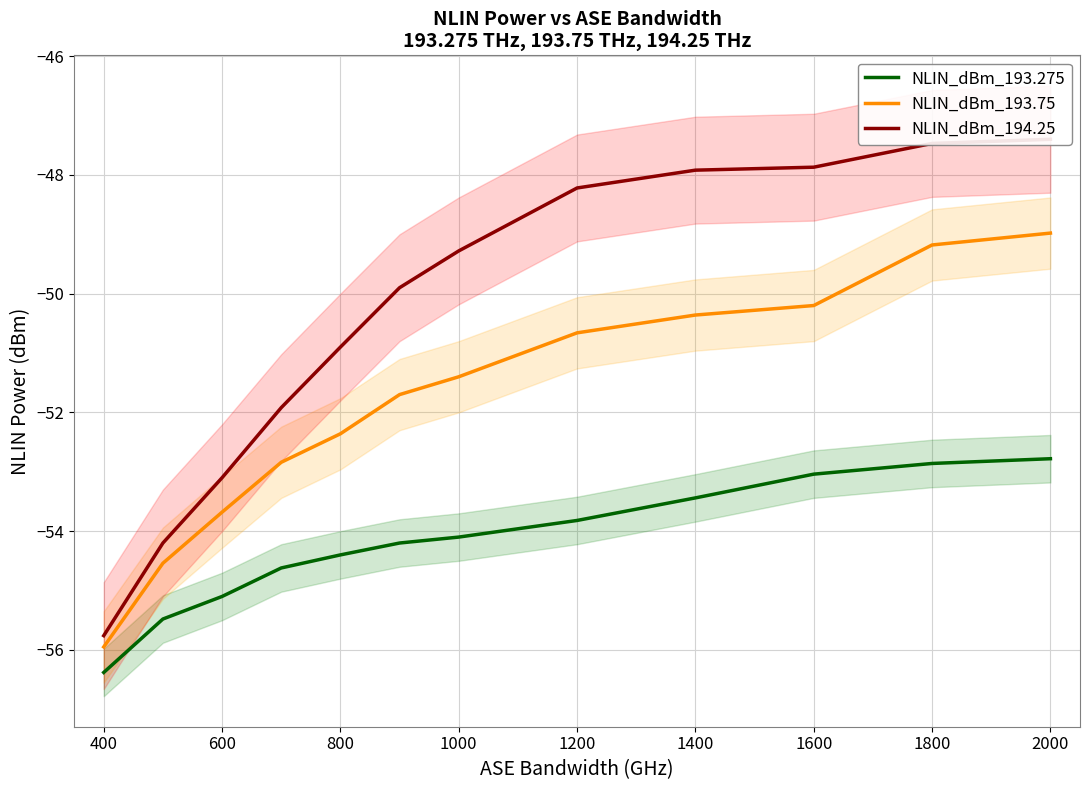

How many lines are shown in the chart?

3